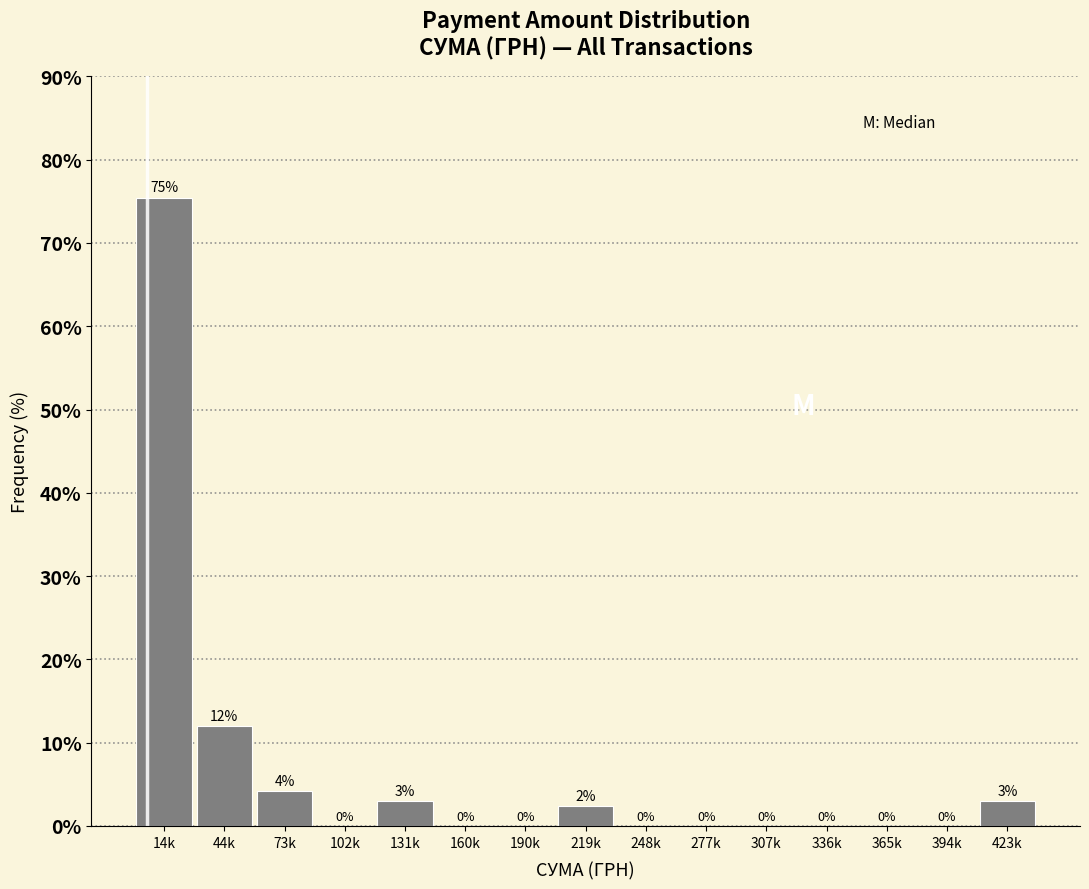

The chart shows a value of 0.0 at 160k. True or false?

True